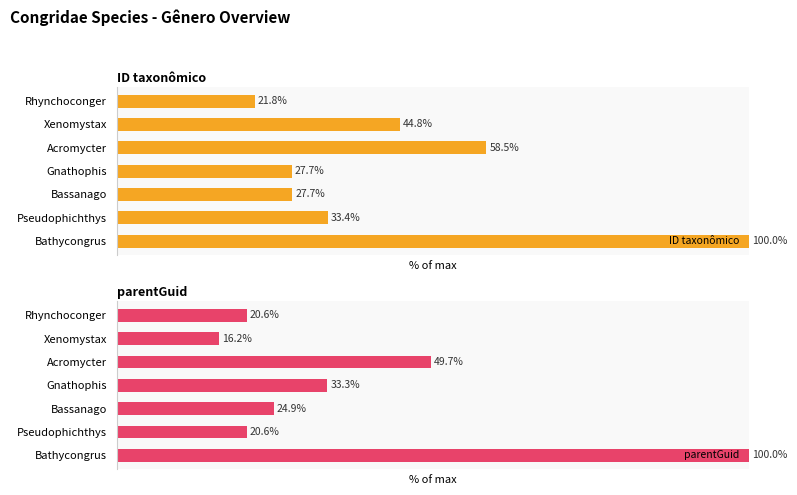

What is the sum of all ID taxonômico values?

313.9